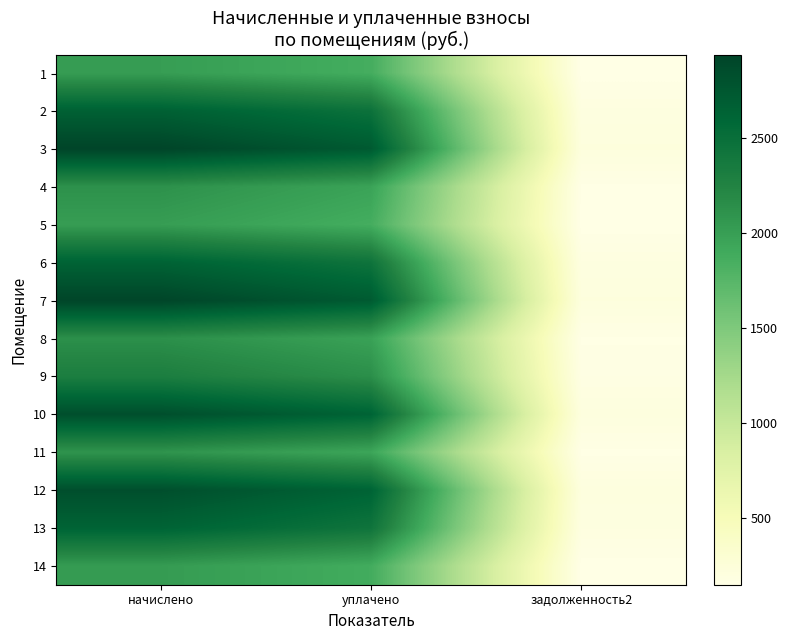

What is the spread (max minus min) of values at задолженность2?

67.8